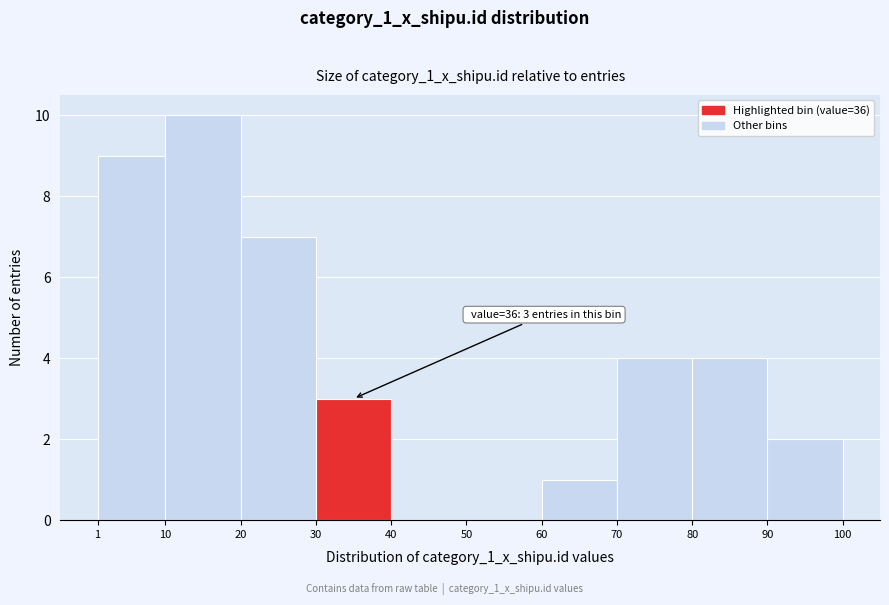

Which range on the x-axis has the tallest bar?

10 to 20